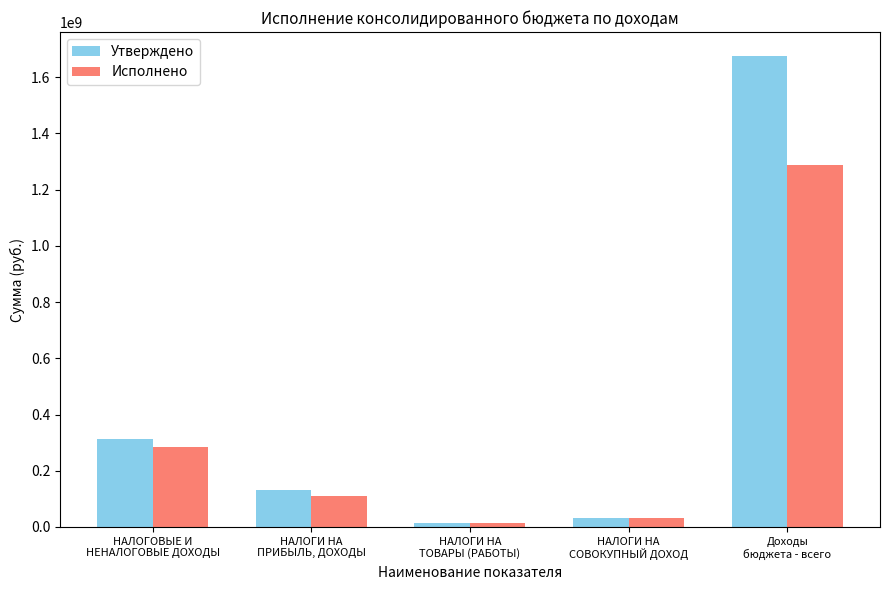

At how many categories does at least one series exceed 78541213?

3